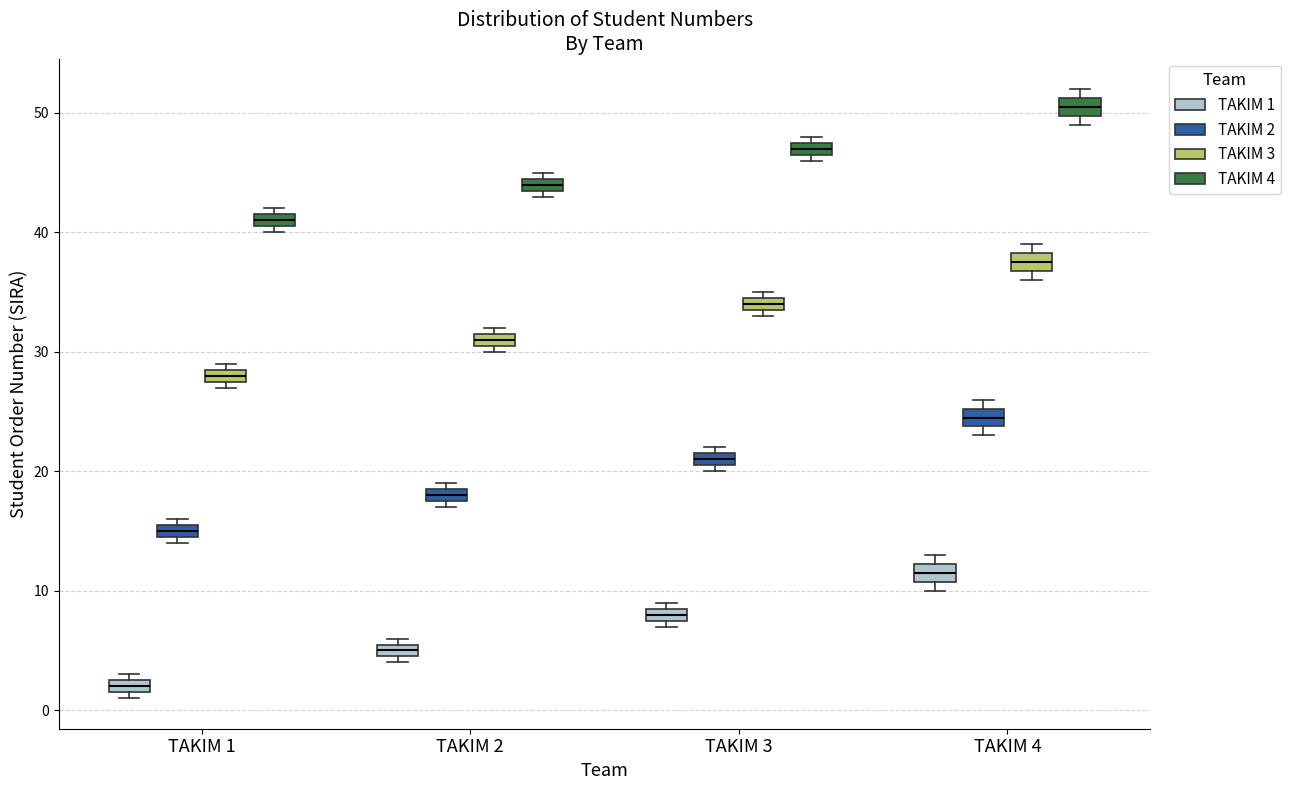

Which box has the highest median line?

TAKIM 4 (TAKIM 4)